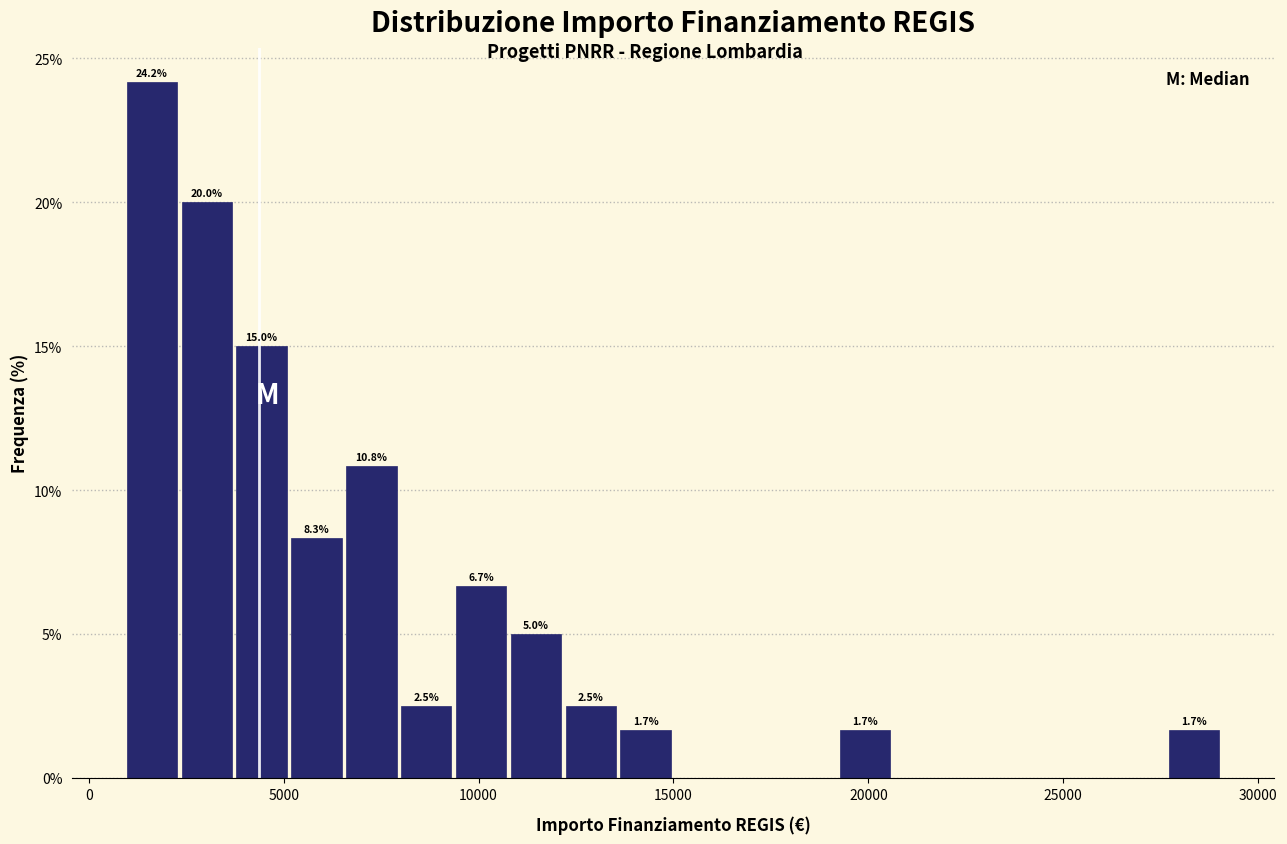

Read against the x-axis, roughly where is the centre of the tallest bar?

1500